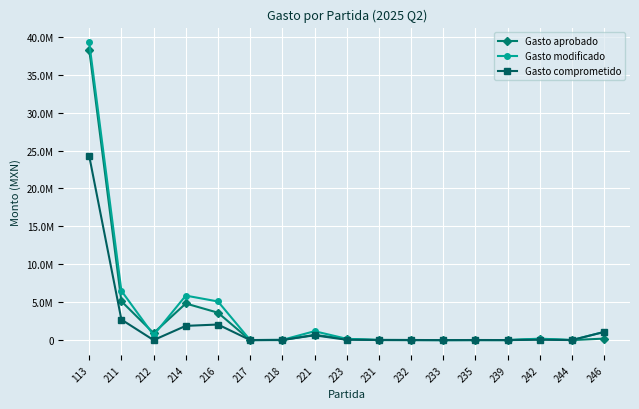

What are all the series names shown in the legend?

Gasto aprobado, Gasto modificado, Gasto comprometido